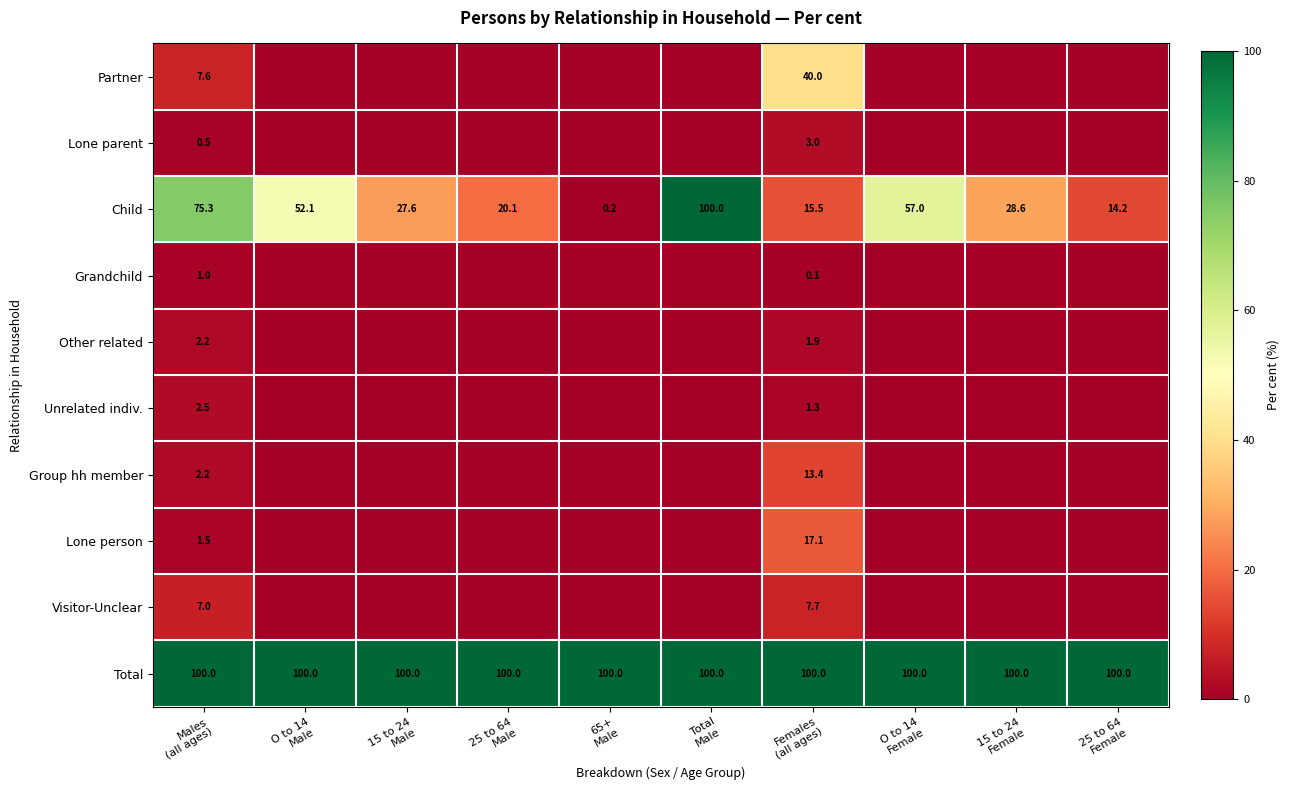

Which label corresponds to the smallest value in the chart?

O to 14
Male